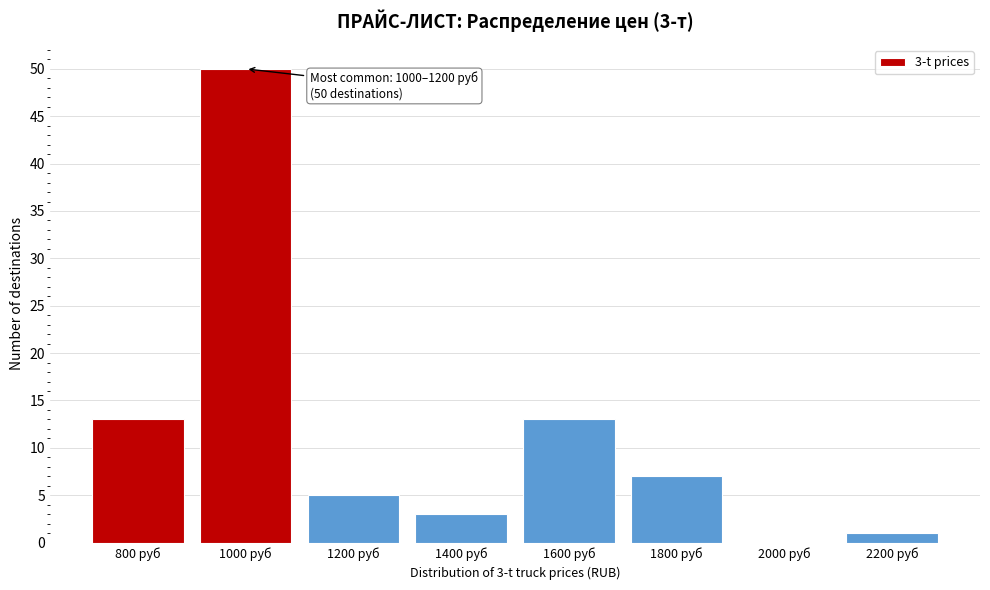

Reading right to left, transcribe all the data shown in this chart.

2200 руб=1	2000 руб=0	1800 руб=7	1600 руб=13	1400 руб=3	1200 руб=5	1000 руб=50	800 руб=13